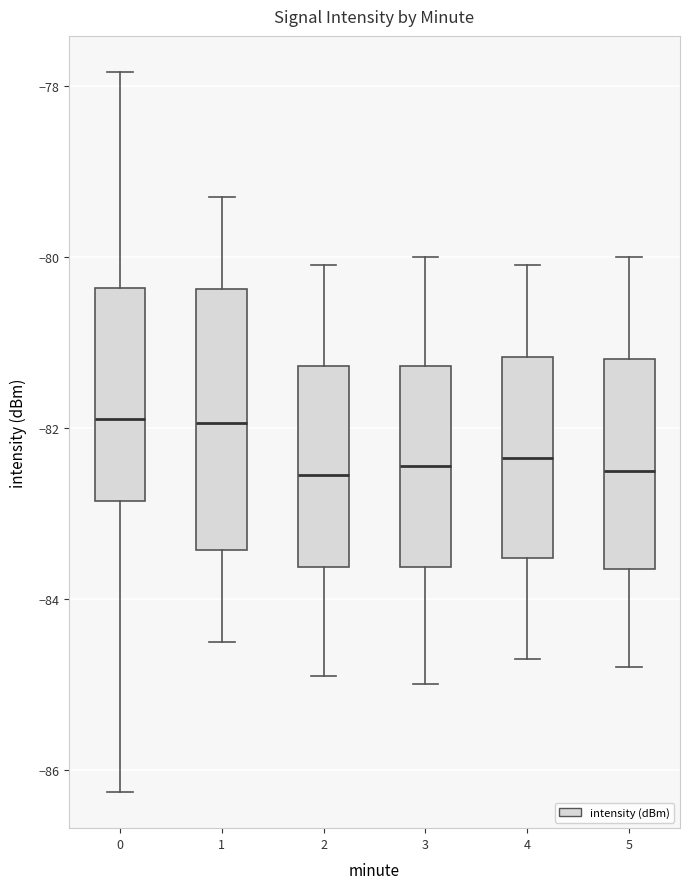

Reading left to right, transcribe this box plot: for each box, give where its median line is, the range the box spans, and where its two whiskers end, as read against the y-axis. The values are not printed on the chart, so give them approximately, as read against the axis.

0: median -81.8, box -82.8 to -80.4, whiskers -86.2 to -77.8
1: median -82.0, box -83.4 to -80.4, whiskers -84.4 to -79.2
2: median -82.6, box -83.6 to -81.2, whiskers -84.8 to -80.0
3: median -82.4, box -83.6 to -81.2, whiskers -85.0 to -80.0
4: median -82.4, box -83.6 to -81.2, whiskers -84.6 to -80.0
5: median -82.4, box -83.6 to -81.2, whiskers -84.8 to -80.0